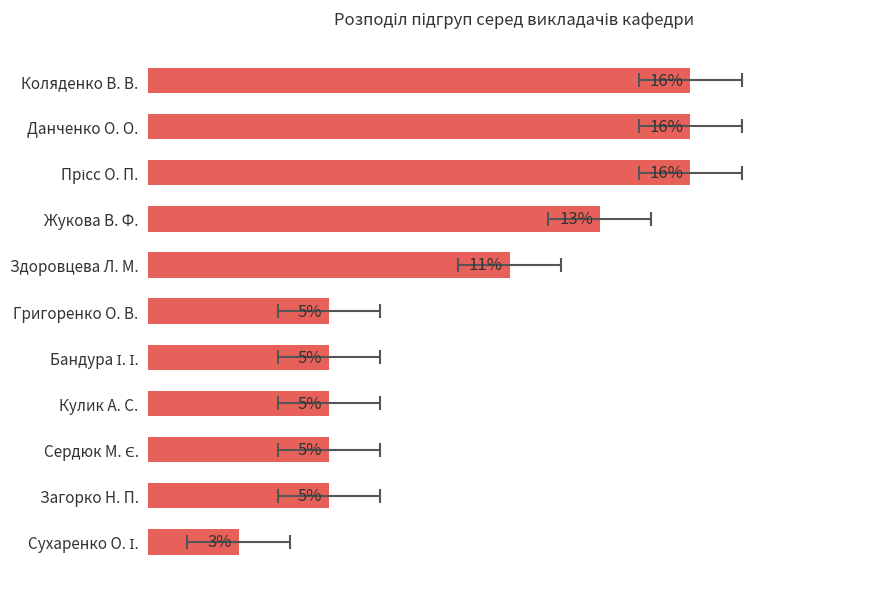

Count the number of categories in the chart.

11